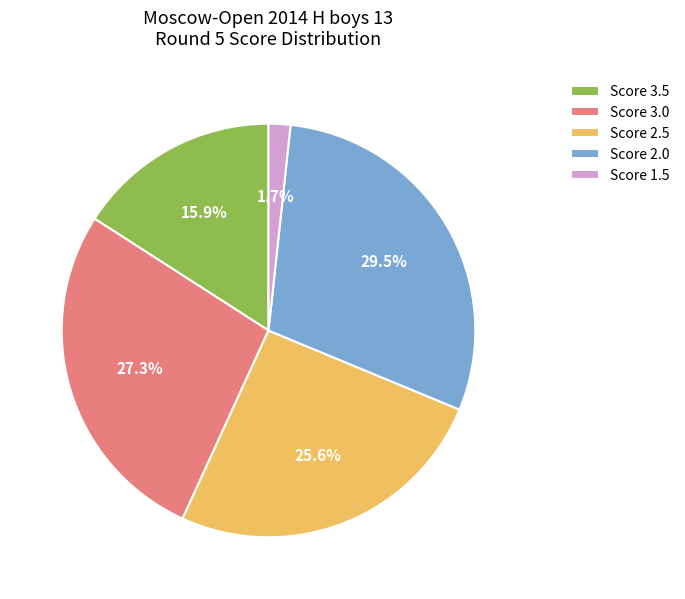

Approximately how many times larger is the value at Score 3.0 compared to Score 2.0?

0.9